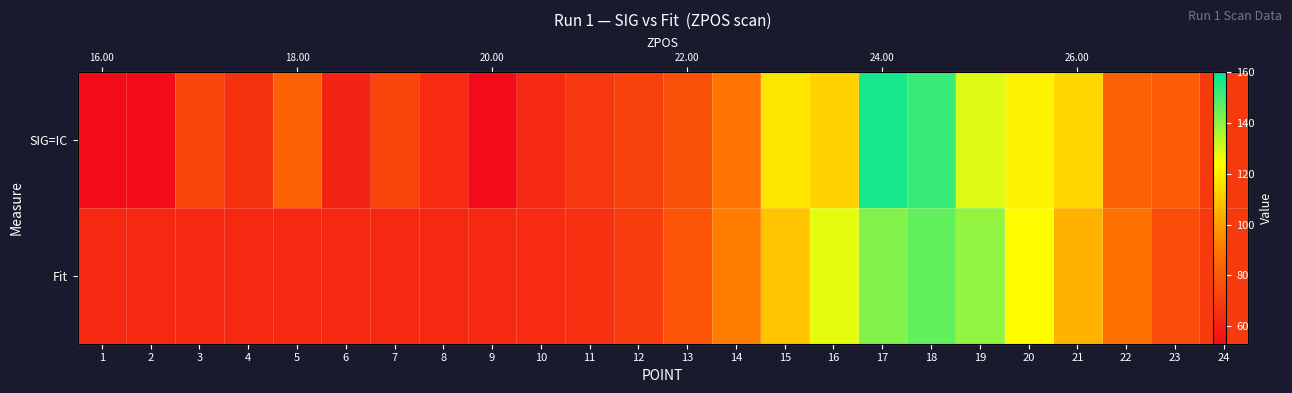

How many data points in SIG=IC are less than 77?

12